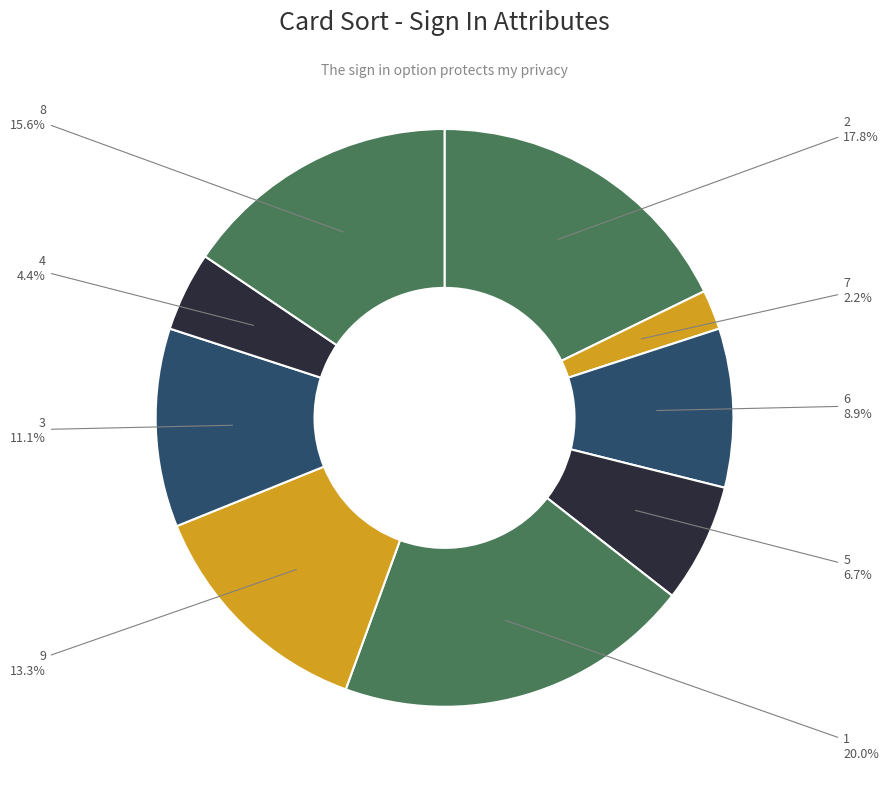

How many segments does this pie chart have?

9